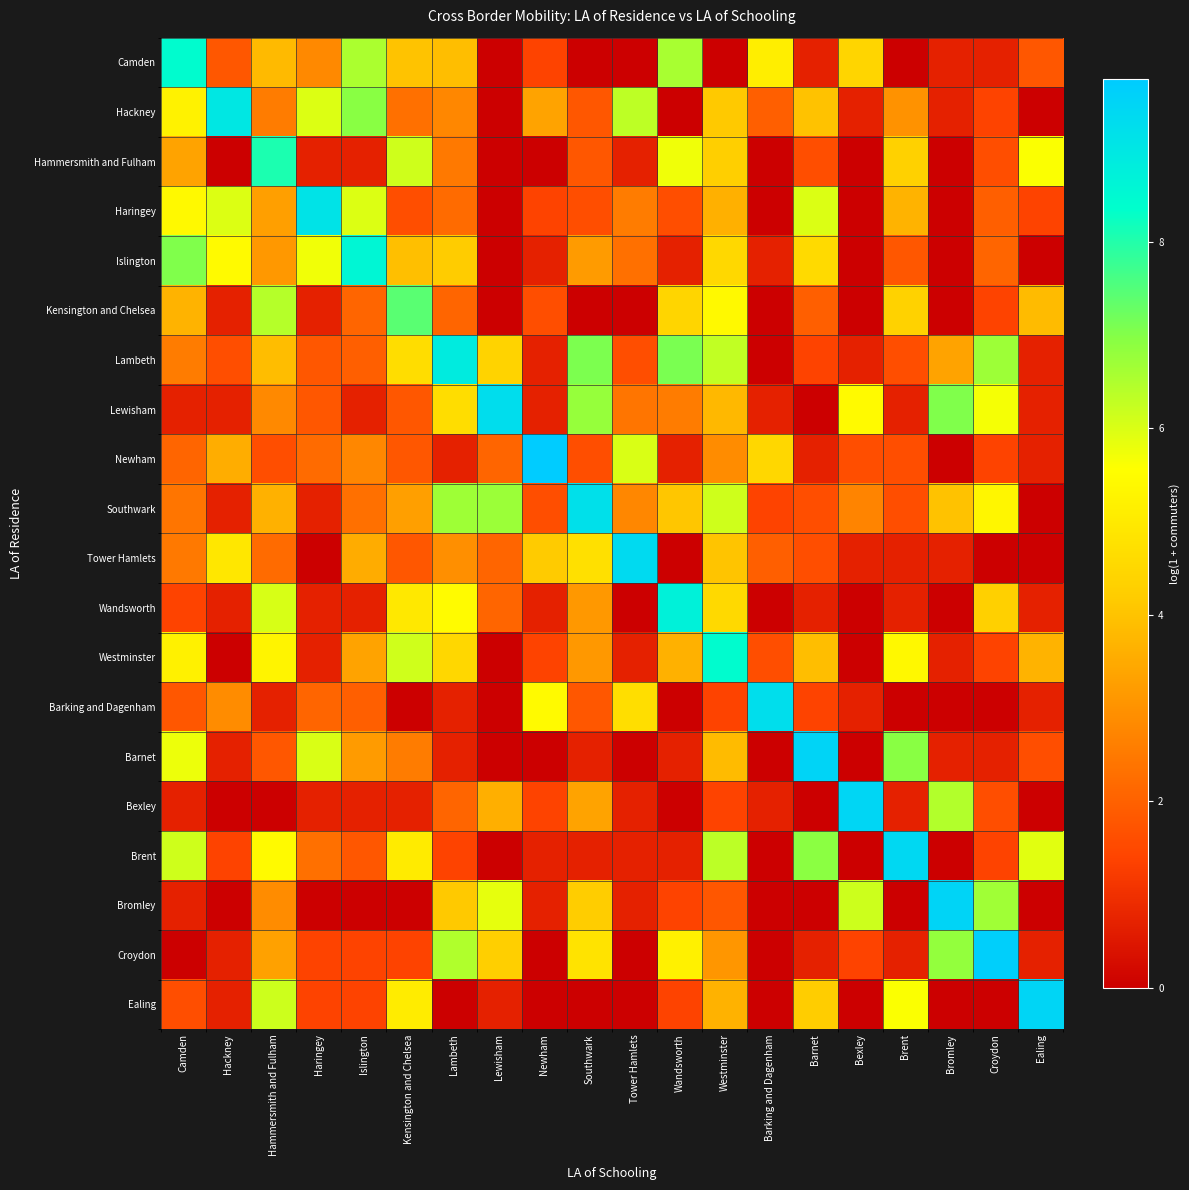

Which series has the widest spread of values?

Newham